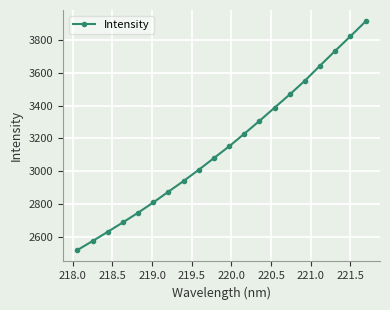

What is the average value?

3153.4